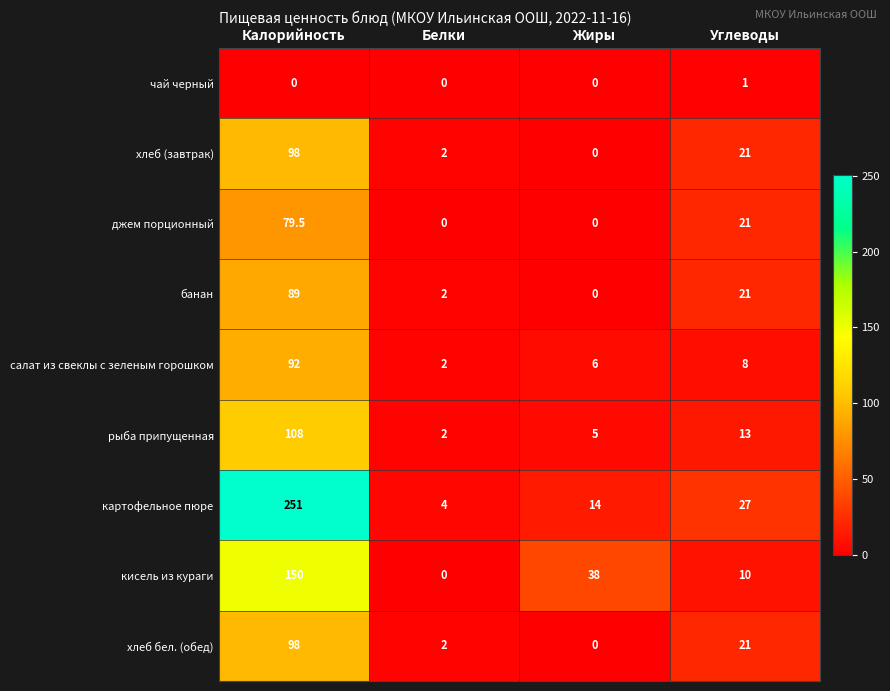

Between Калорийность and Жиры, which series saw the biggest shift?

картофельное пюре